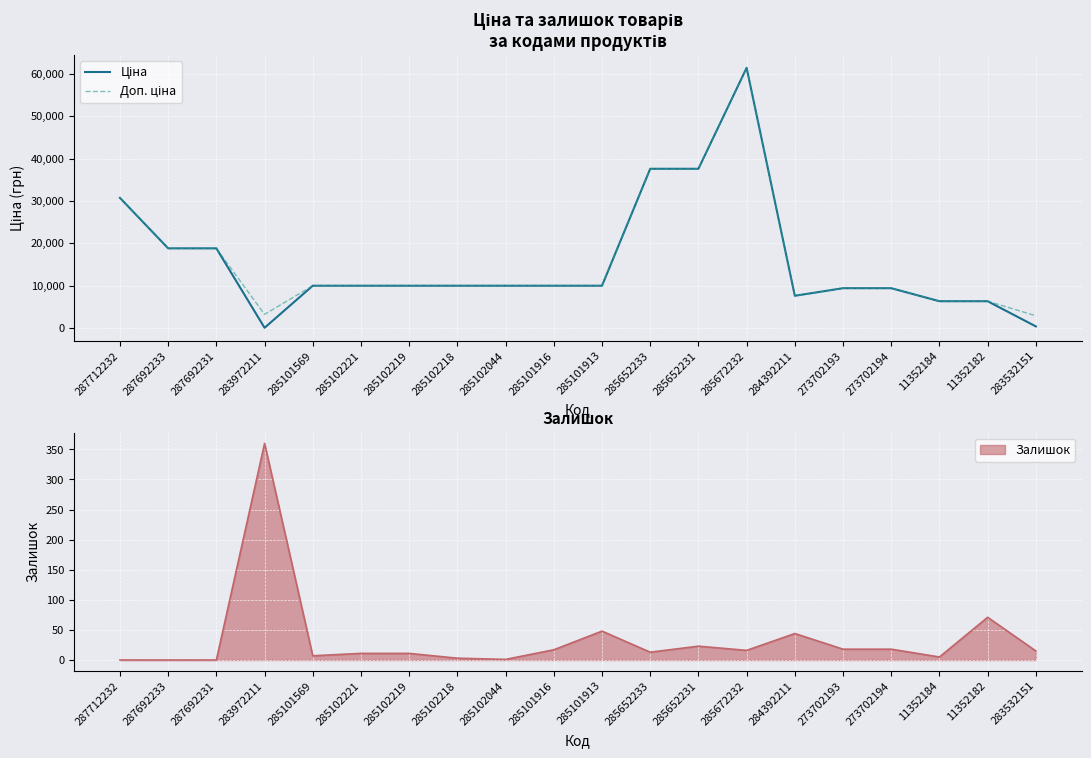

At which category is the sum across all series the highest?

285672232